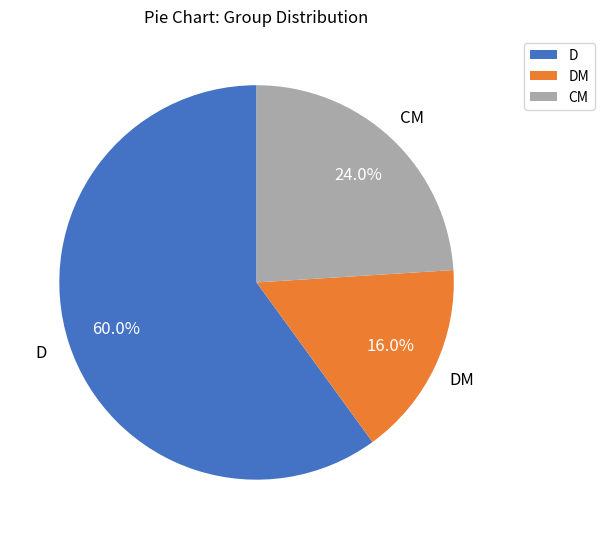

How many segments does this pie chart have?

3